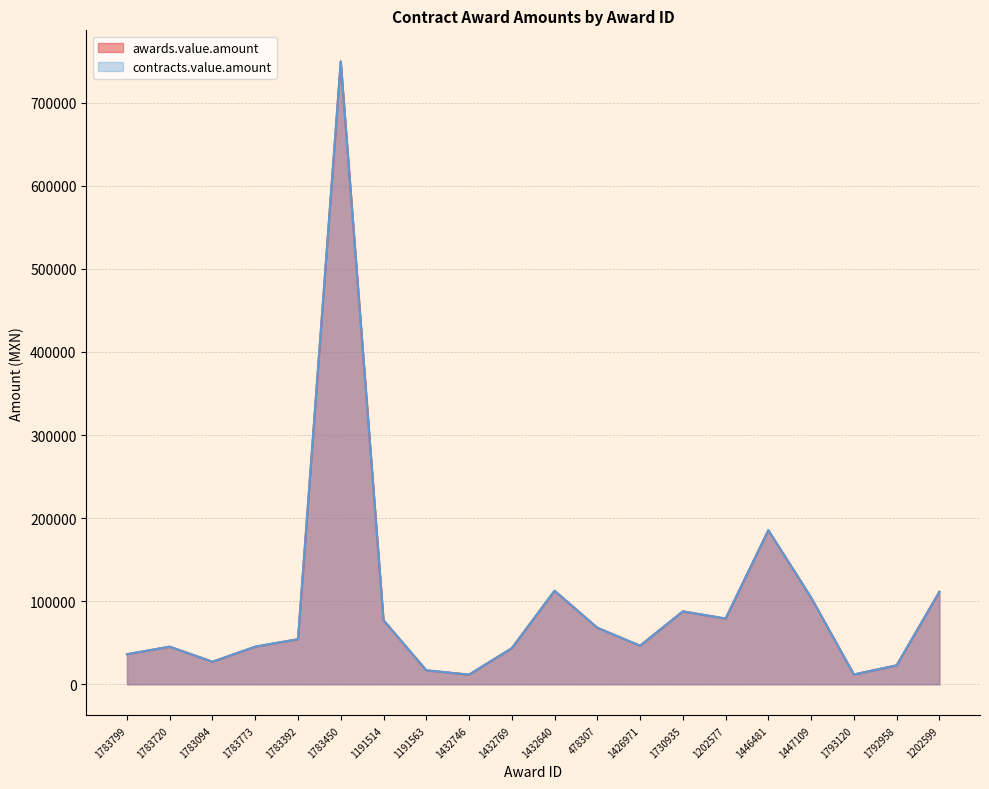

At which label does awards.value.amount first exceed 54288?

1783450